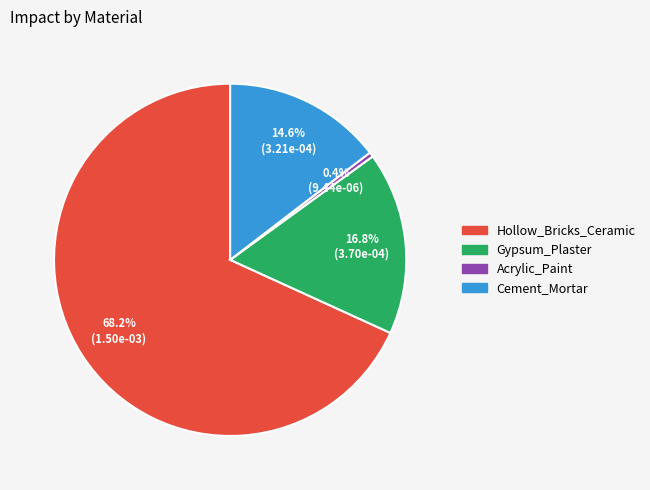

The Cement_Mortar slice represents 9% of the pie. True or false?

False